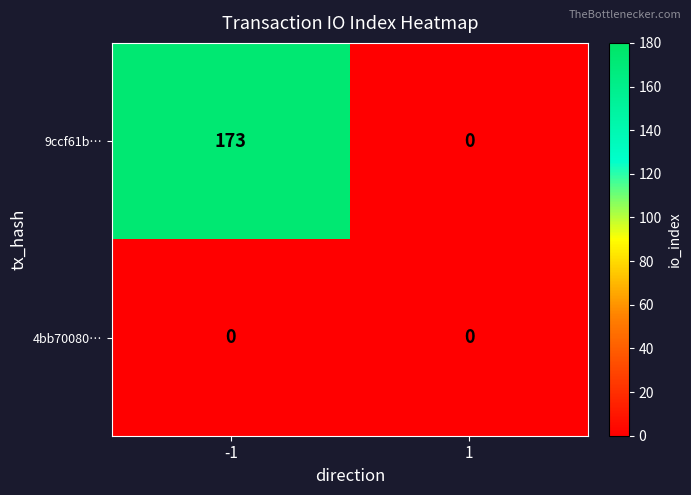

Reading right to left, what are all the values shown in this chart?

9ccf61b…: 0	173
4bb70080…: 0	0